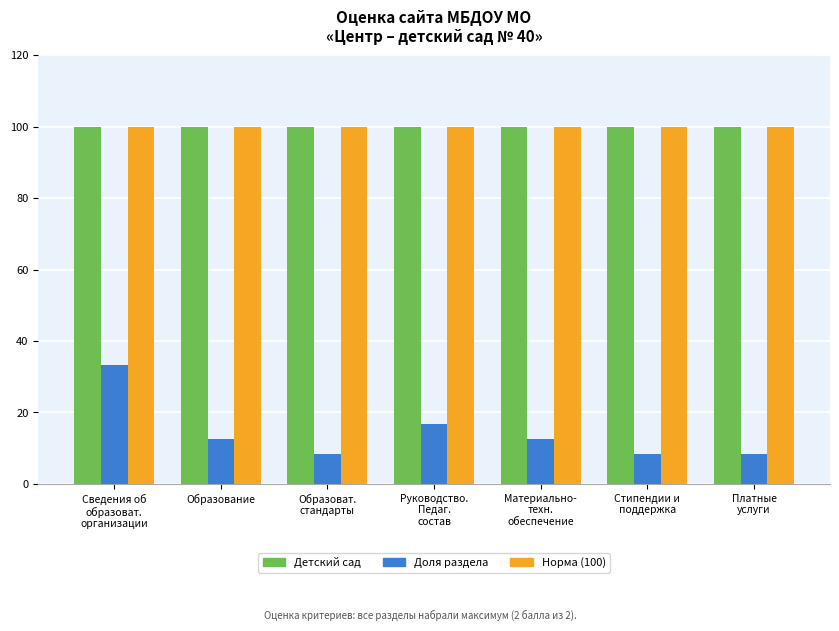

What is the maximum value shown in the chart?

100.0